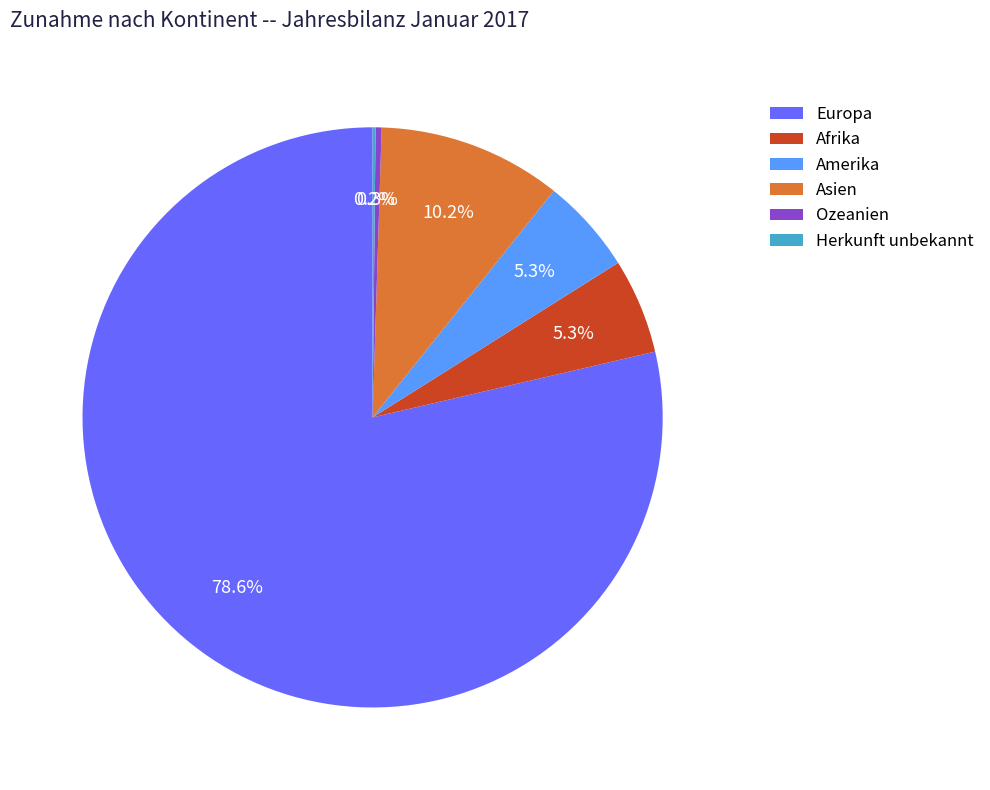

Is it true that Asien is 19% of the pie?

False